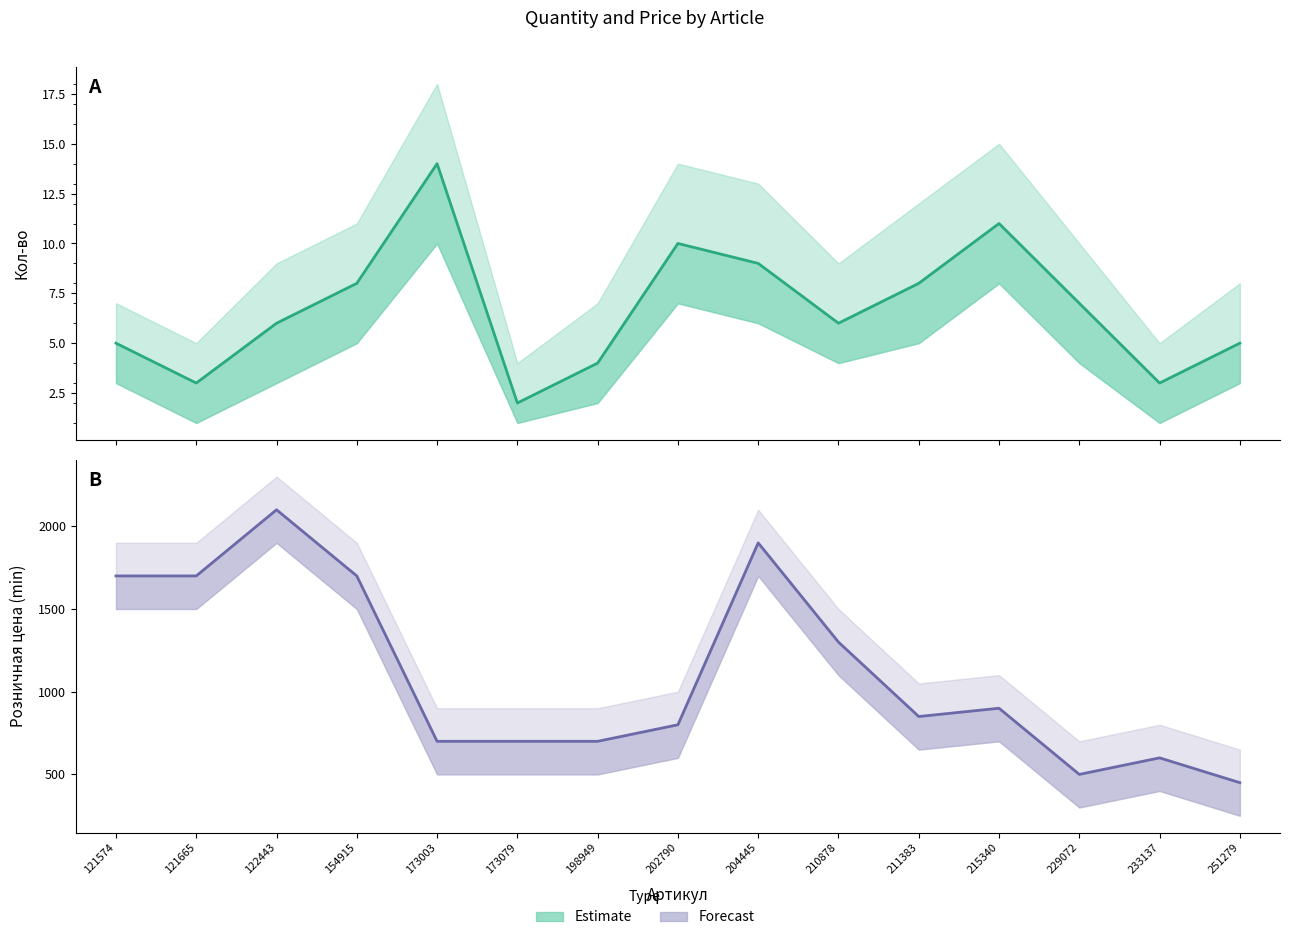

Where does the Forecast series first go above 849?

121574